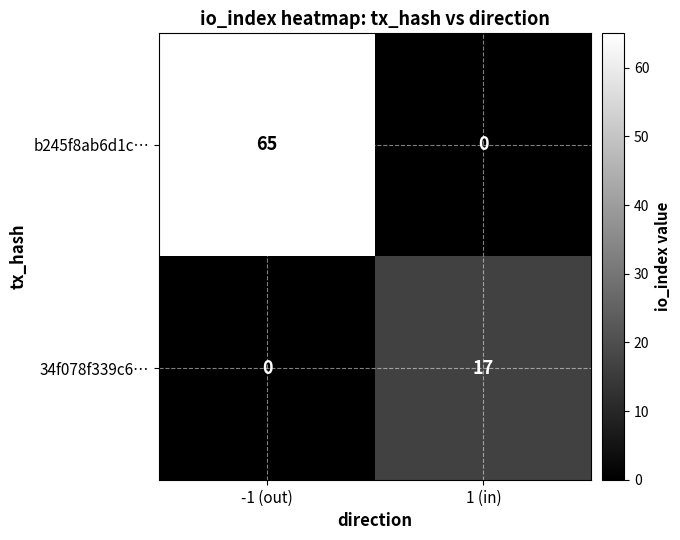

True or false: b245f8ab6d1c… has a value of -37 at 1 (in).

False